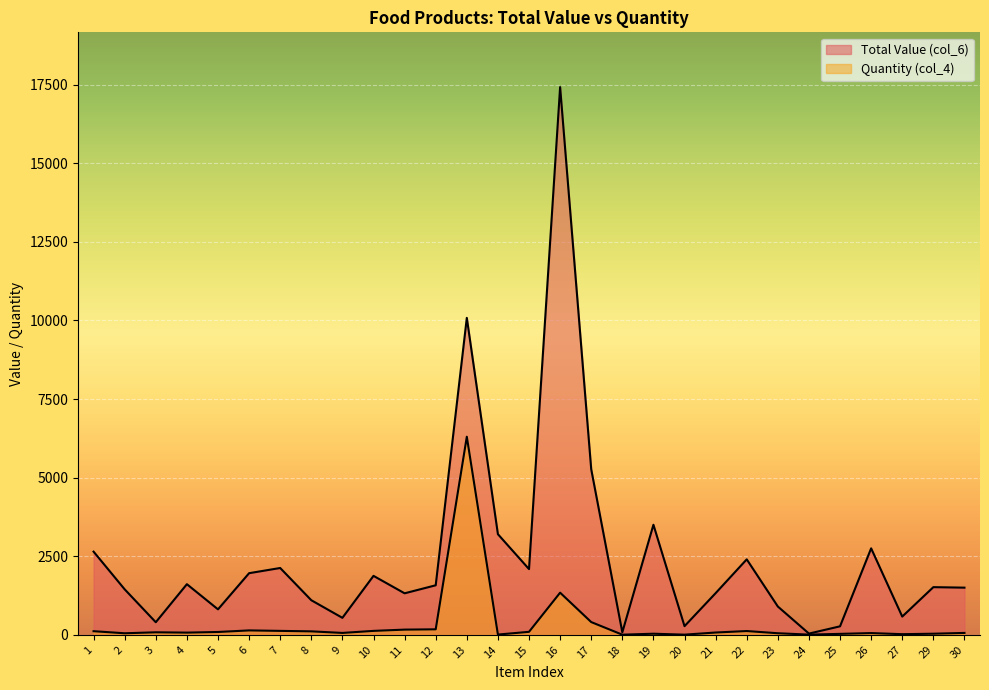

Rank the series at 5 from lowest to highest value.

Quantity (col_4), Total Value (col_6)